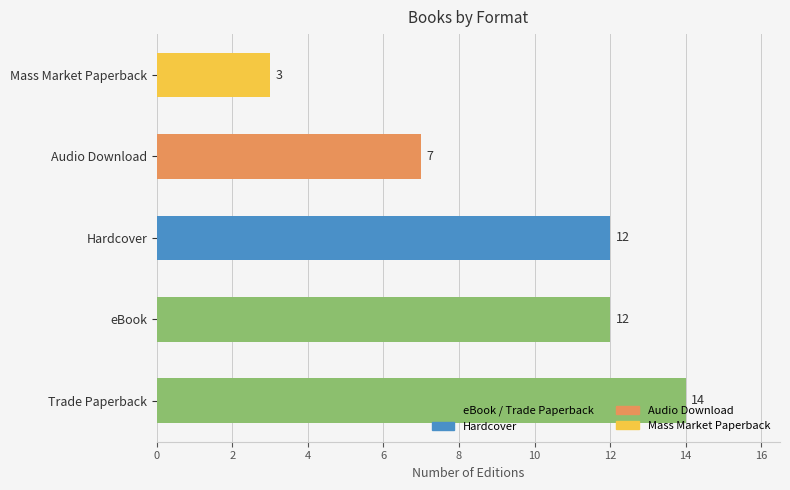

How many data points are less than 12?

2